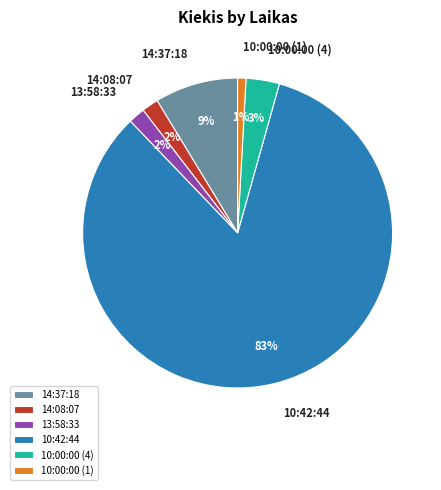

Which has a higher value, 10:00:00 (1) or 14:37:18?

14:37:18